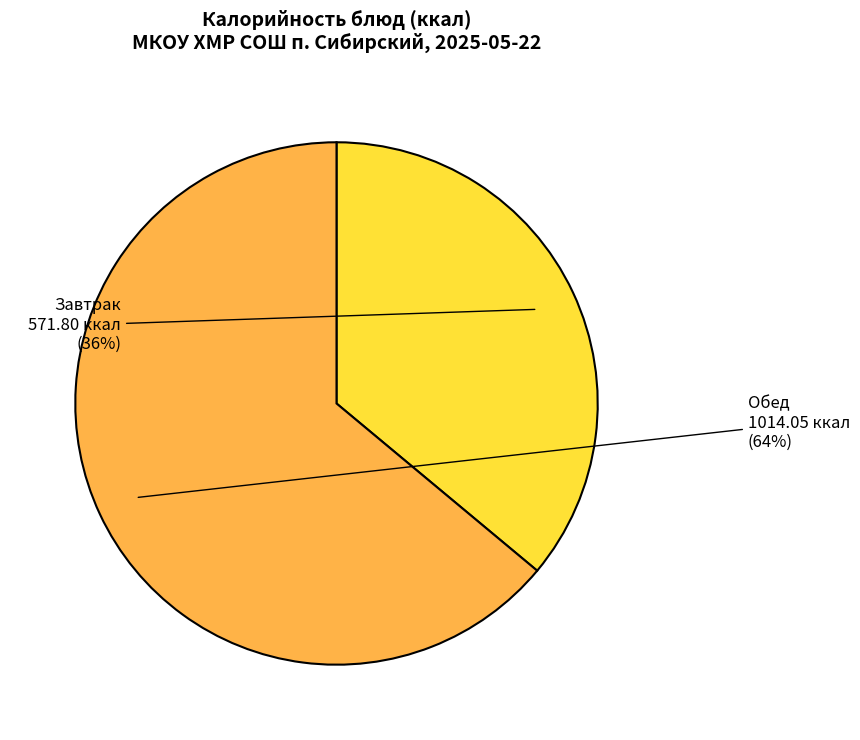

To the nearest percent, what is the average slice percentage?

50%